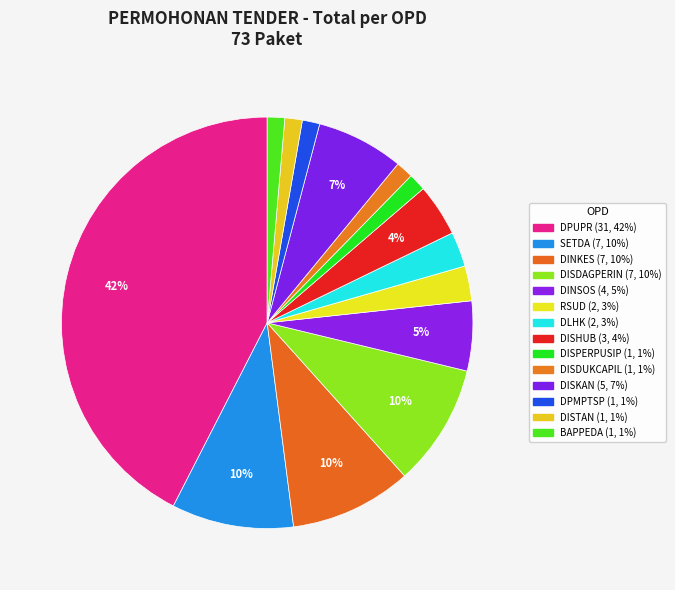

Count the number of slices in the pie.

14